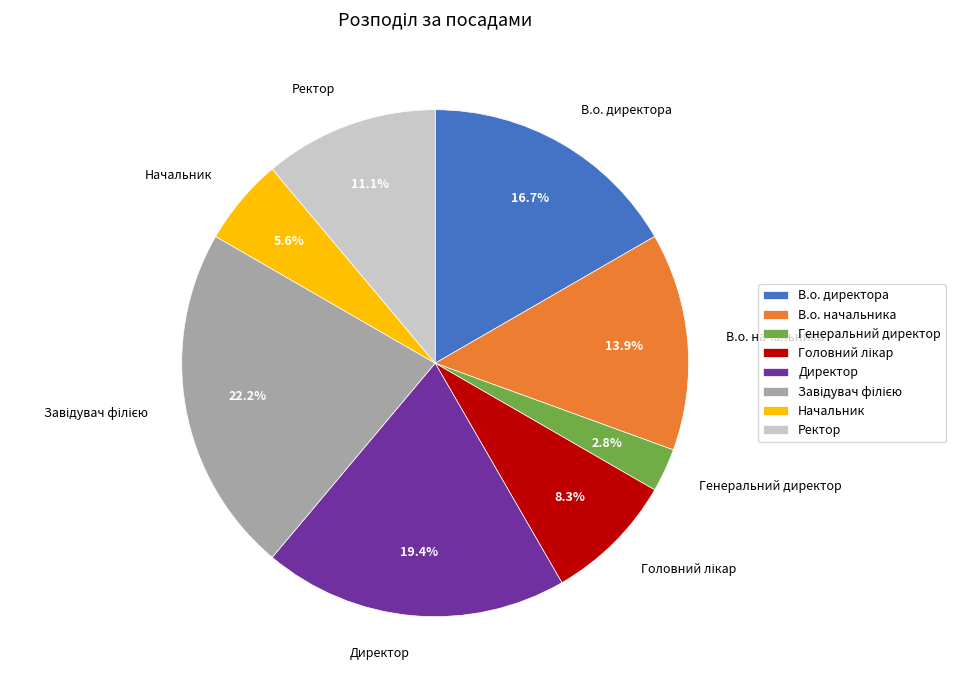

What is the smallest slice in the pie chart?

Генеральний директор